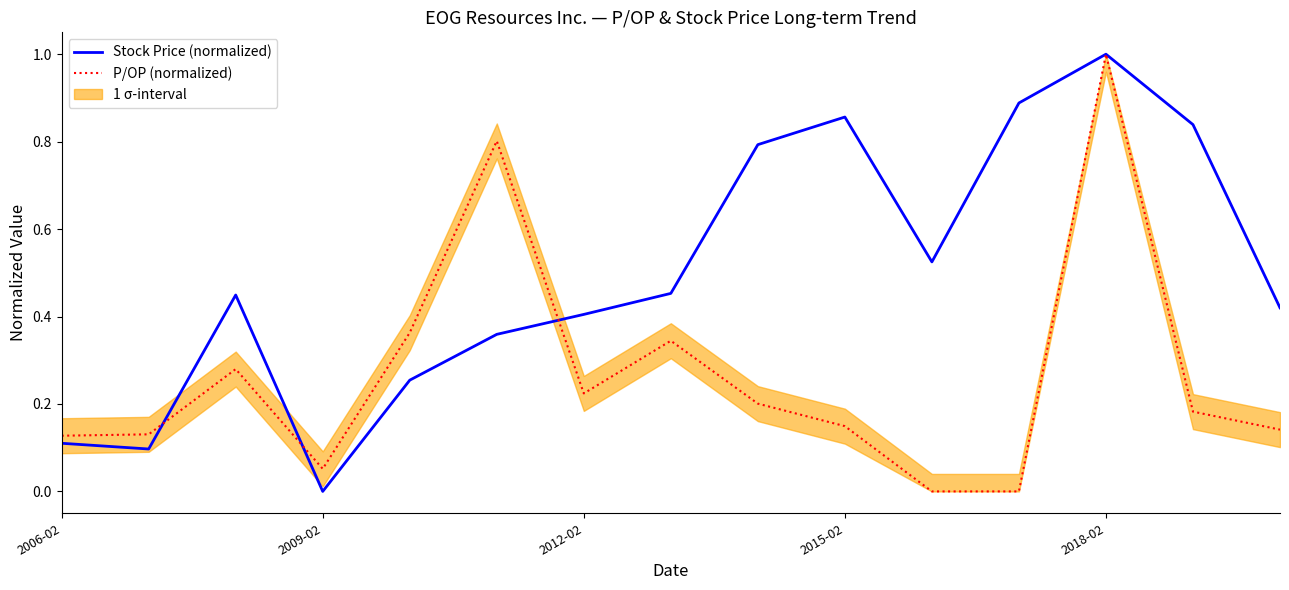

Which category has the highest value in the Stock Price (normalized) series?

2018-02